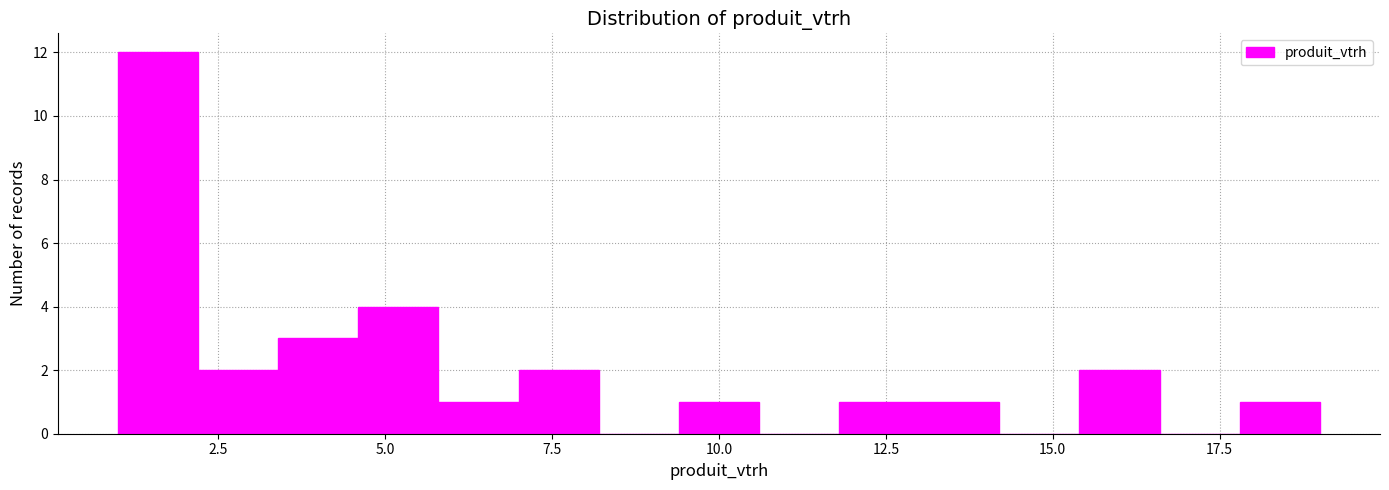

Read against the x-axis, roughly where is the centre of the tallest bar?

1.5